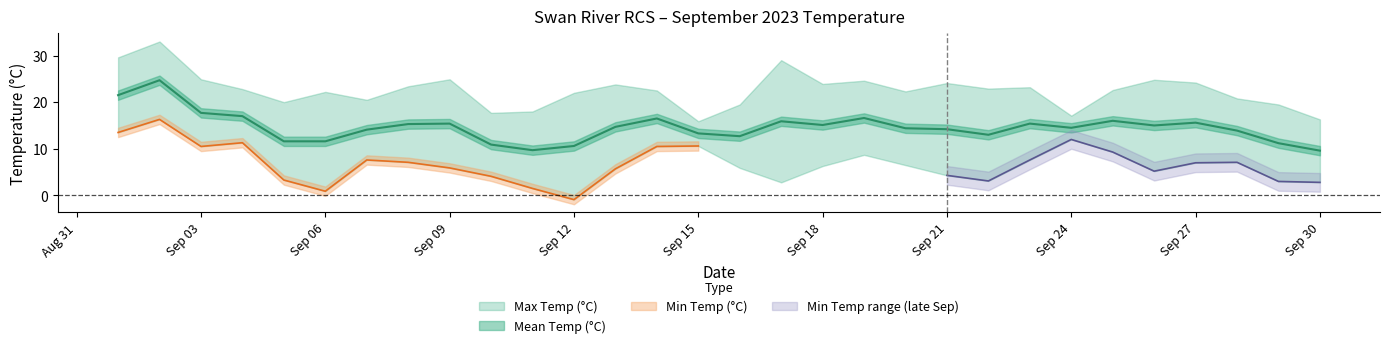

Between 2023-09-24 and 2023-09-30, which is larger?

2023-09-24